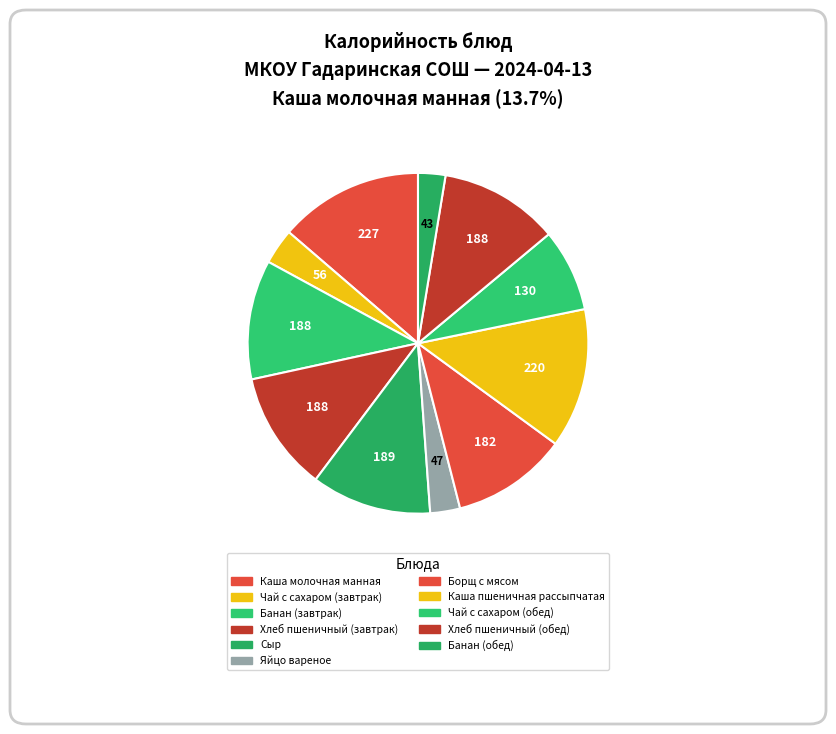

To the nearest percent, what is the difference between the largest and smallest slice percentages?

11%